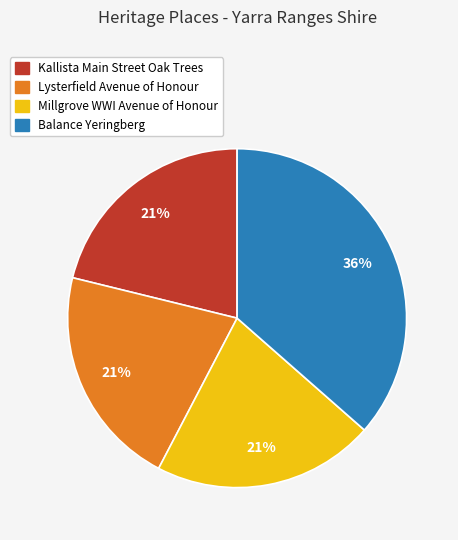

To the nearest percent, what portion does Lysterfield Avenue of Honour represent?

21%